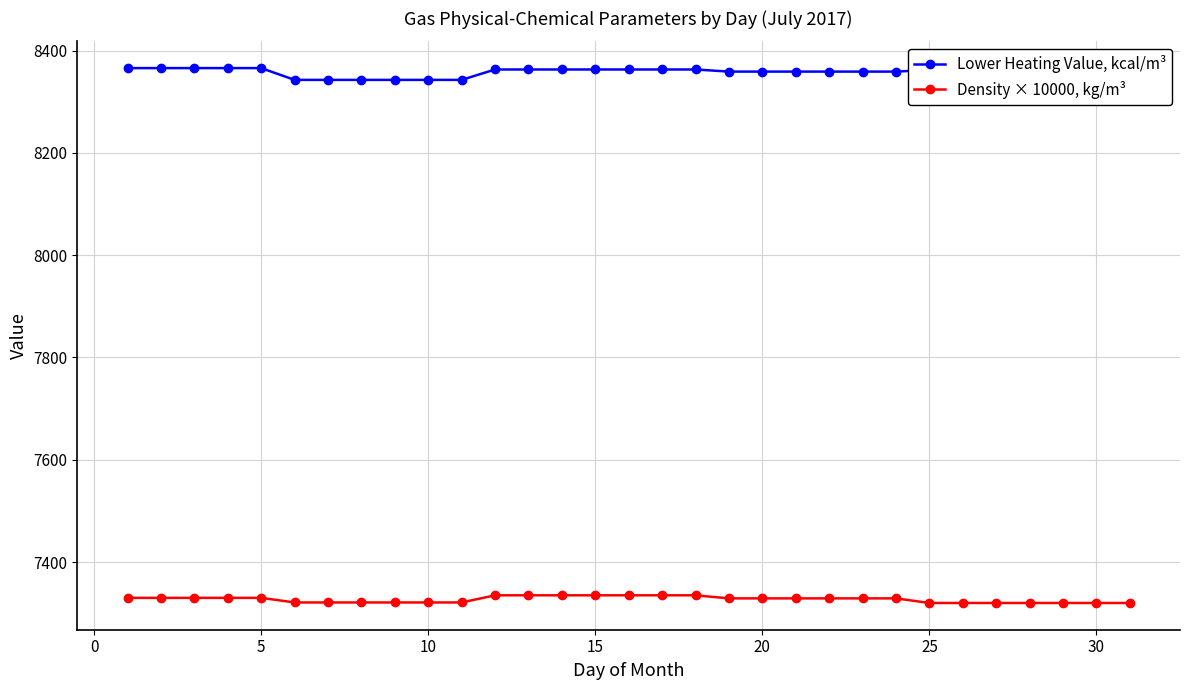

True or false: Lower Heating Value, kcal/m³ and Density × 10000, kg/m³ cross at least once.

False